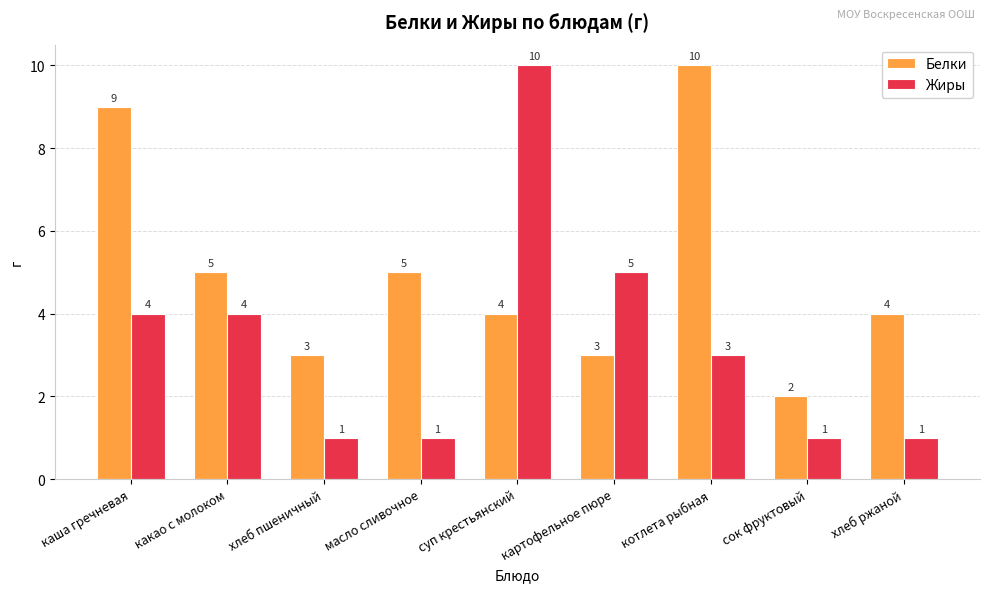

What is the maximum value for Жиры?

10